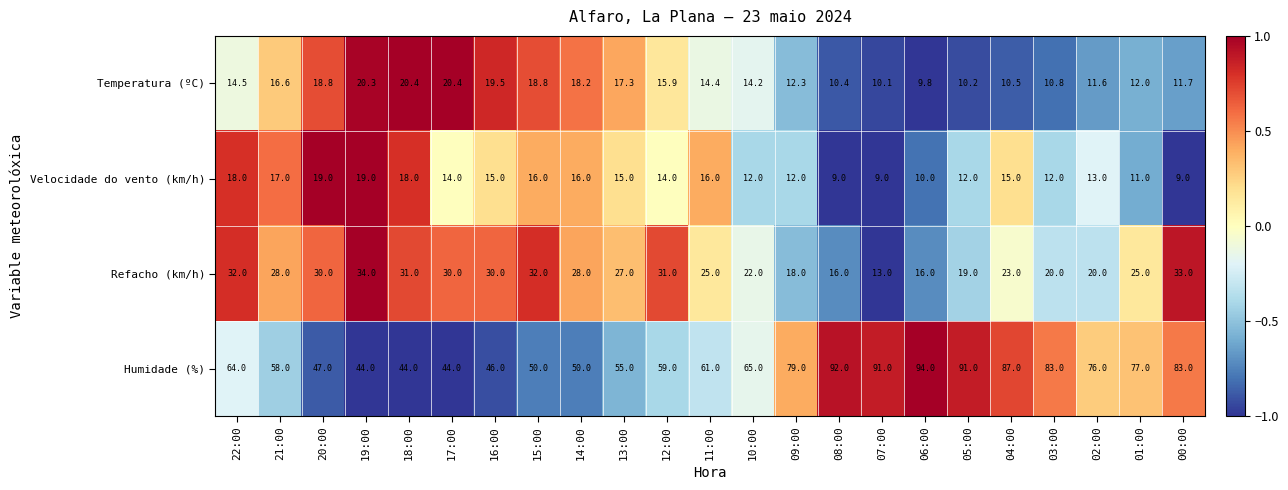

How many Velocidade do vento (km/h) values are between 12 and 16?

13